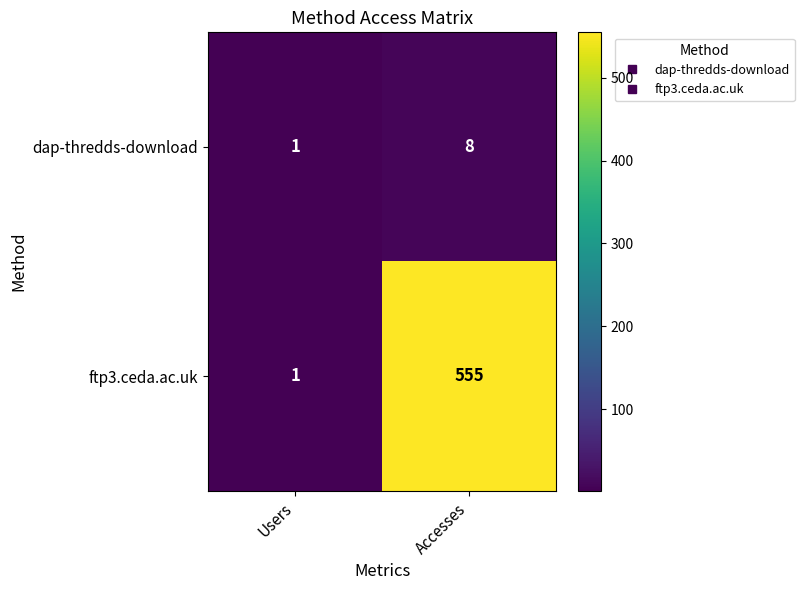

Which series has the largest total across all categories?

ftp3.ceda.ac.uk